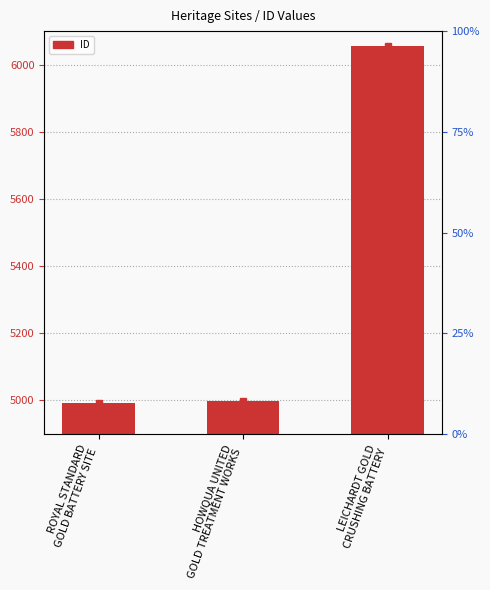

Which label corresponds to the largest value in the chart?

LEICHARDT GOLD
CRUSHING BATTERY